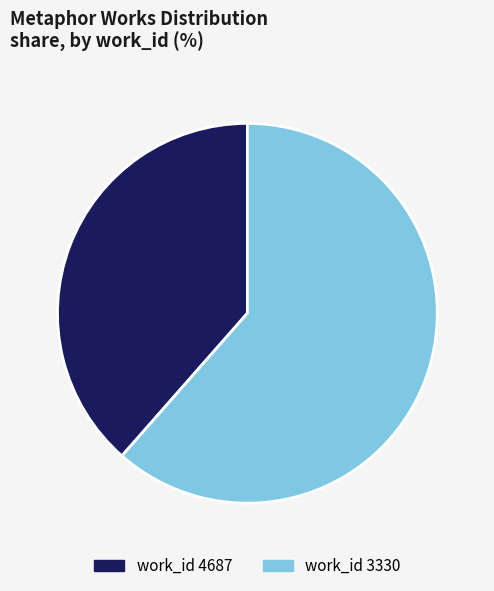

Count the number of slices in the pie.

2